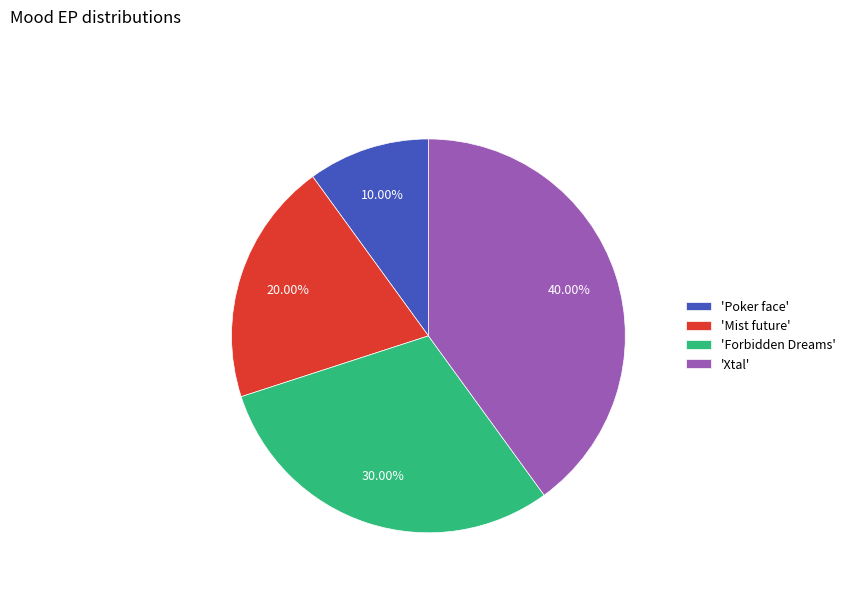

How many segments does this pie chart have?

4